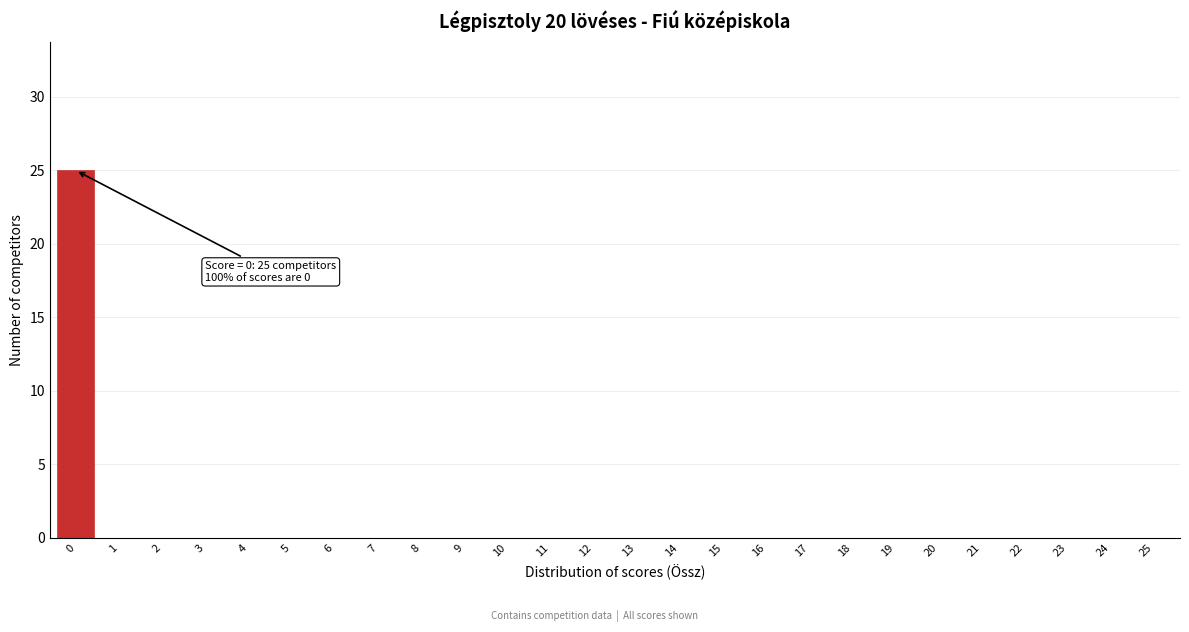

Reading right to left, what are all the values shown in this chart?

25=0	24=0	23=0	22=0	21=0	20=0	19=0	18=0	17=0	16=0	15=0	14=0	13=0	12=0	11=0	10=0	9=0	8=0	7=0	6=0	5=0	4=0	3=0	2=0	1=0	0=25